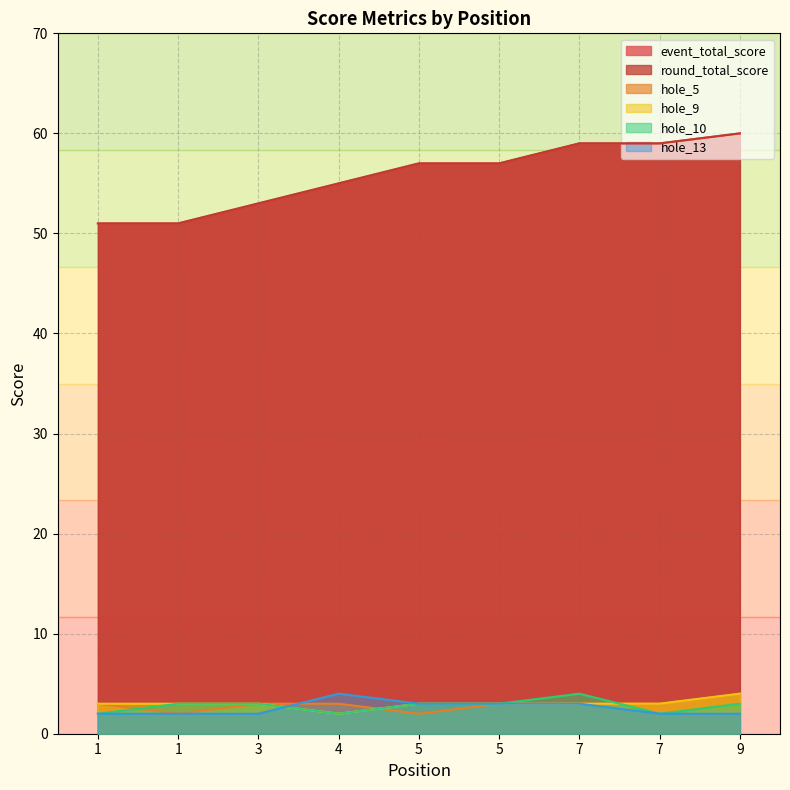

What is the difference between the highest and lowest values at 5?

55